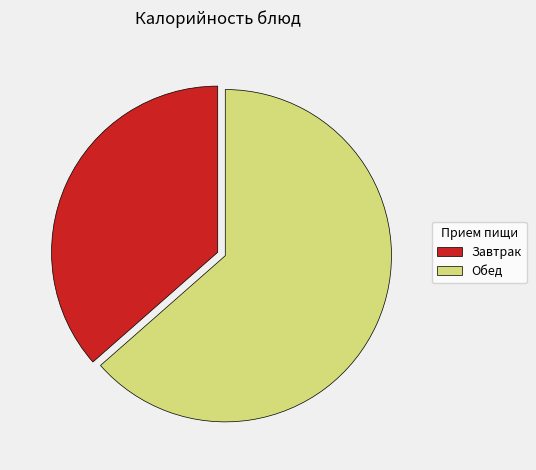

Does any single category account for the majority?

Yes